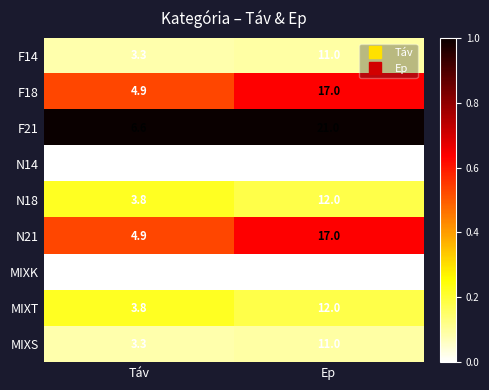

Rank the categories by MIXS value from highest to lowest.

Ep, Táv